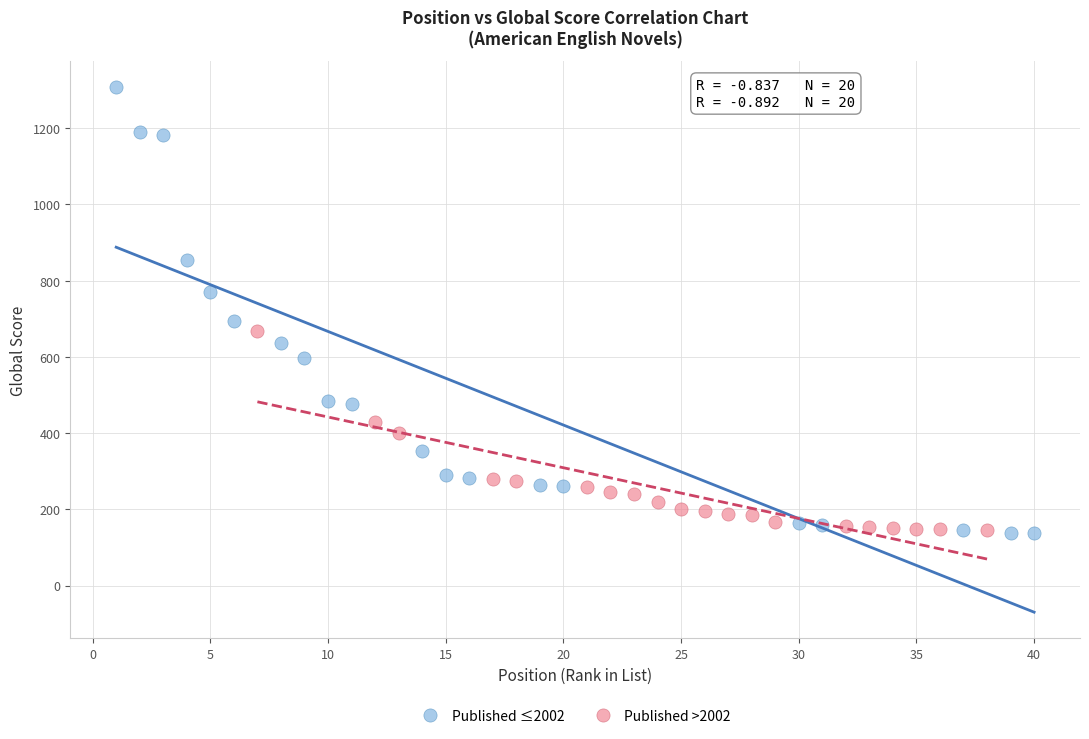

Which series contains the highest Y value?

Published ≤2002